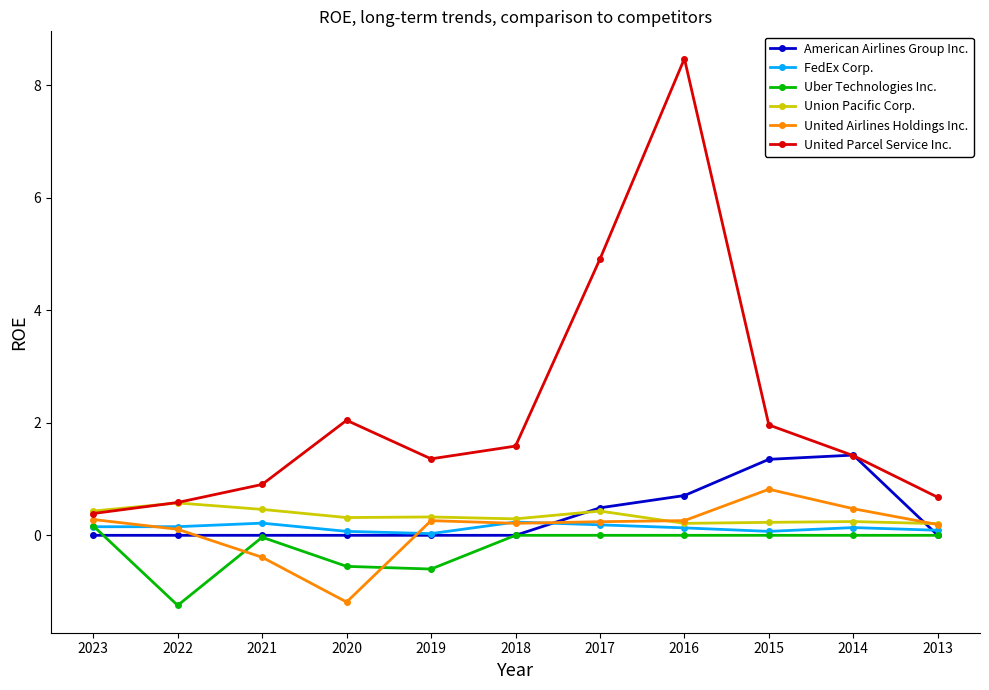

What is the maximum value for United Parcel Service Inc.?

8.5